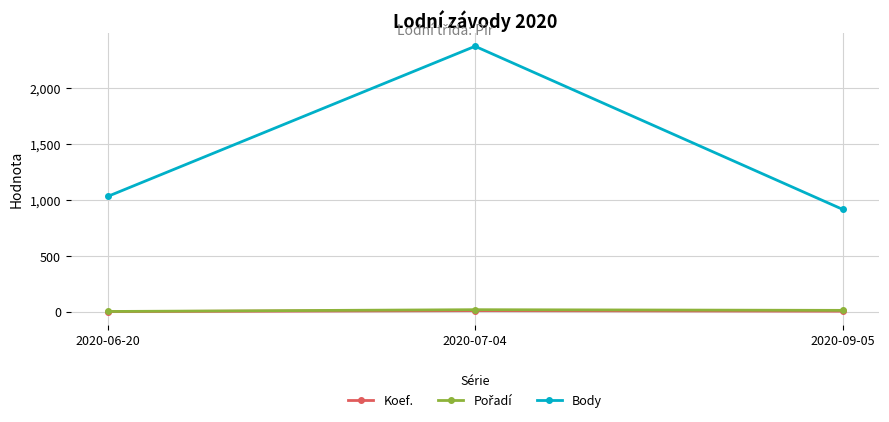

Which category has the highest value across all series?

2020-07-04